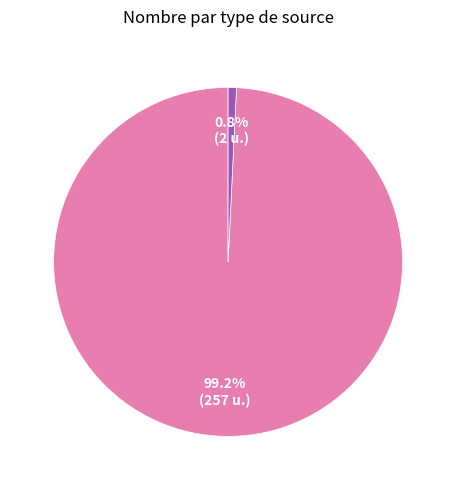

Is there any slice that represents more than half of the pie?

Yes